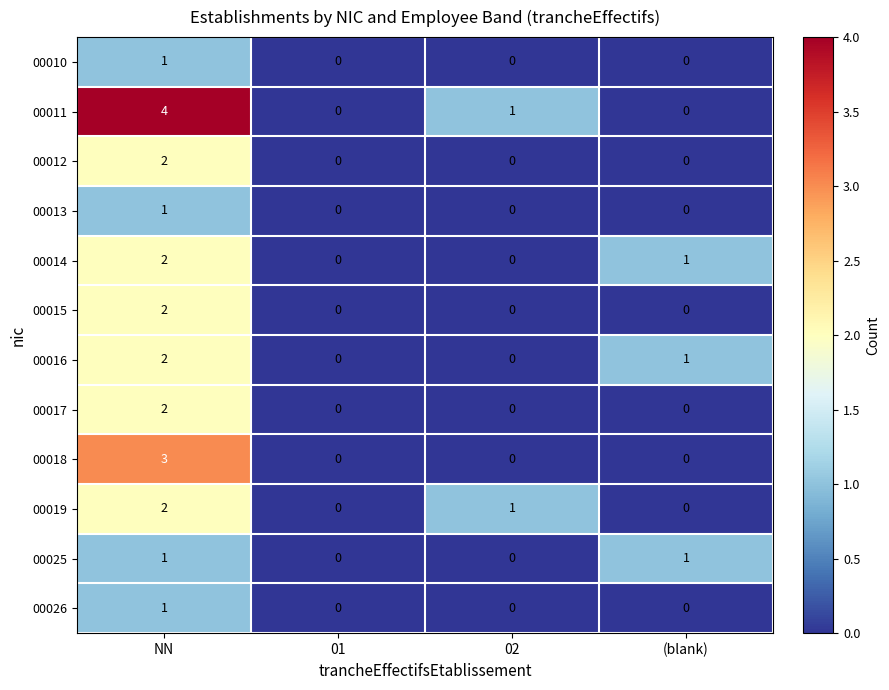

The value of 00014 at 02 is 1. True or false?

False